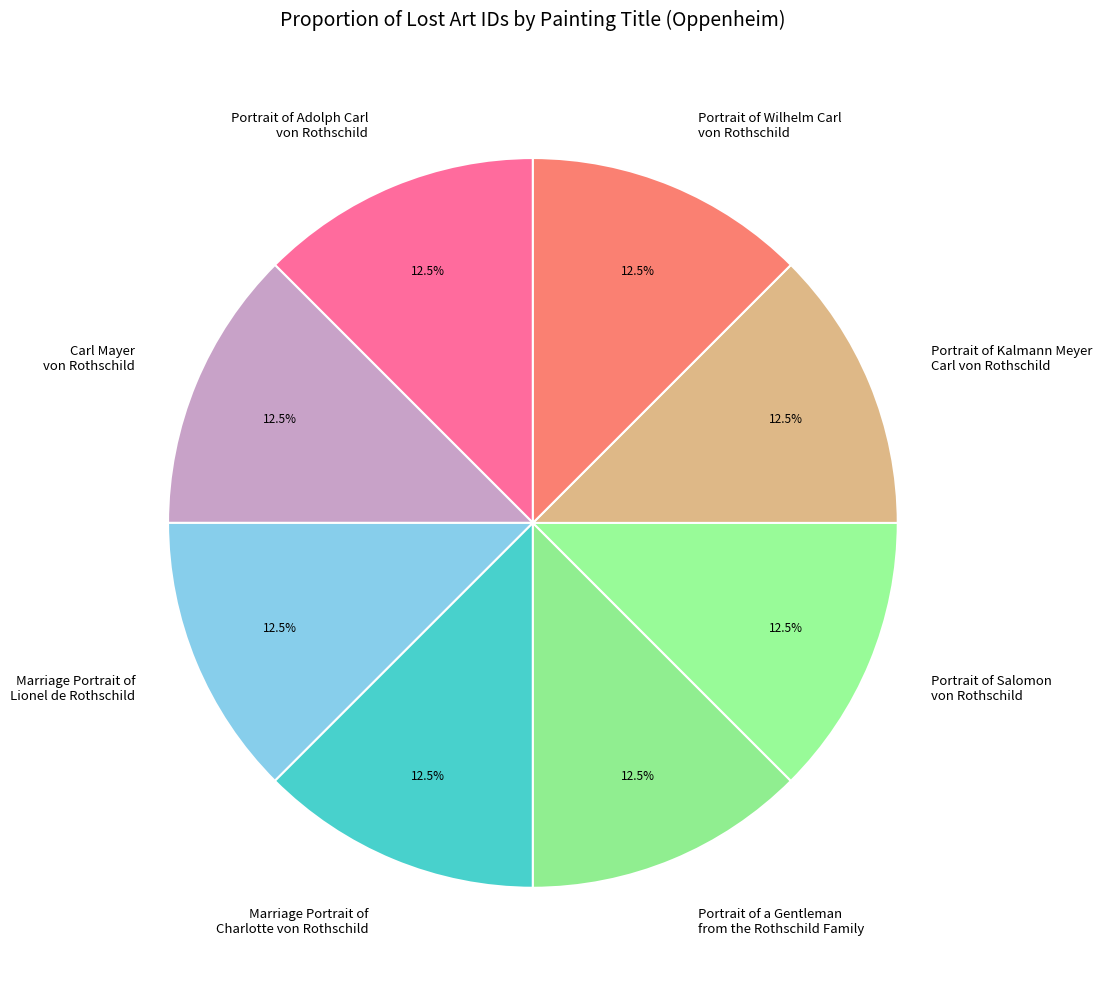

Count the number of slices in the pie.

8